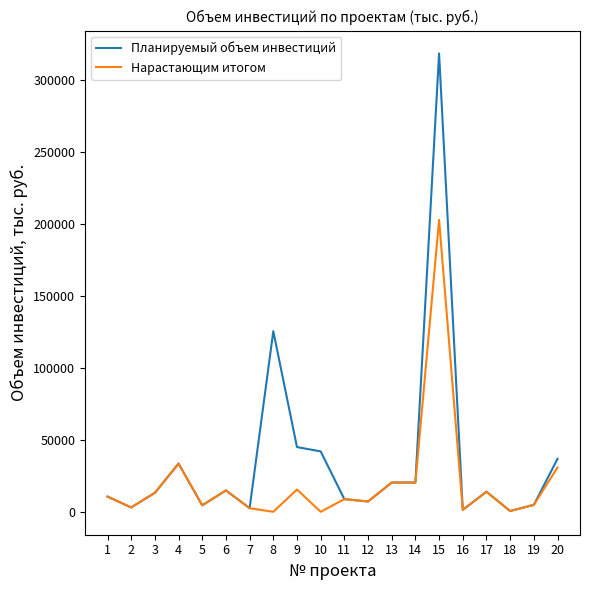

At 8, list the series in order from smallest to largest.

Нарастающим итогом, Планируемый объем инвестиций